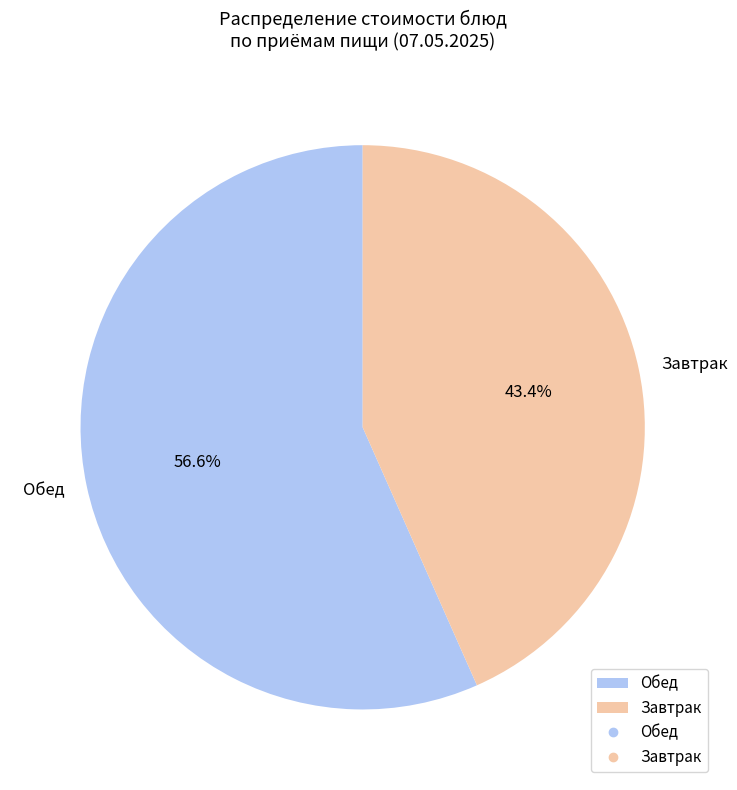

How many slices are in this pie chart?

2